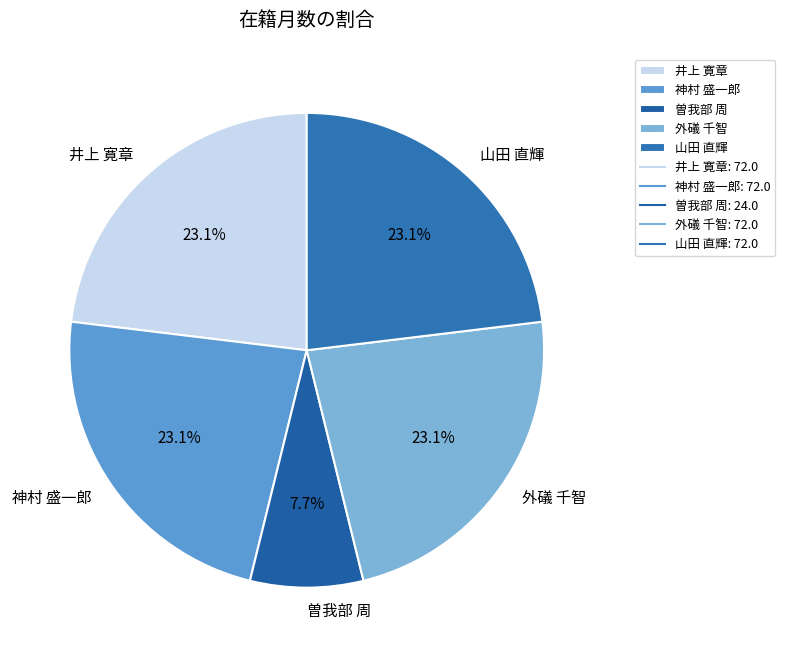

What is the smallest slice in the pie chart?

曽我部 周